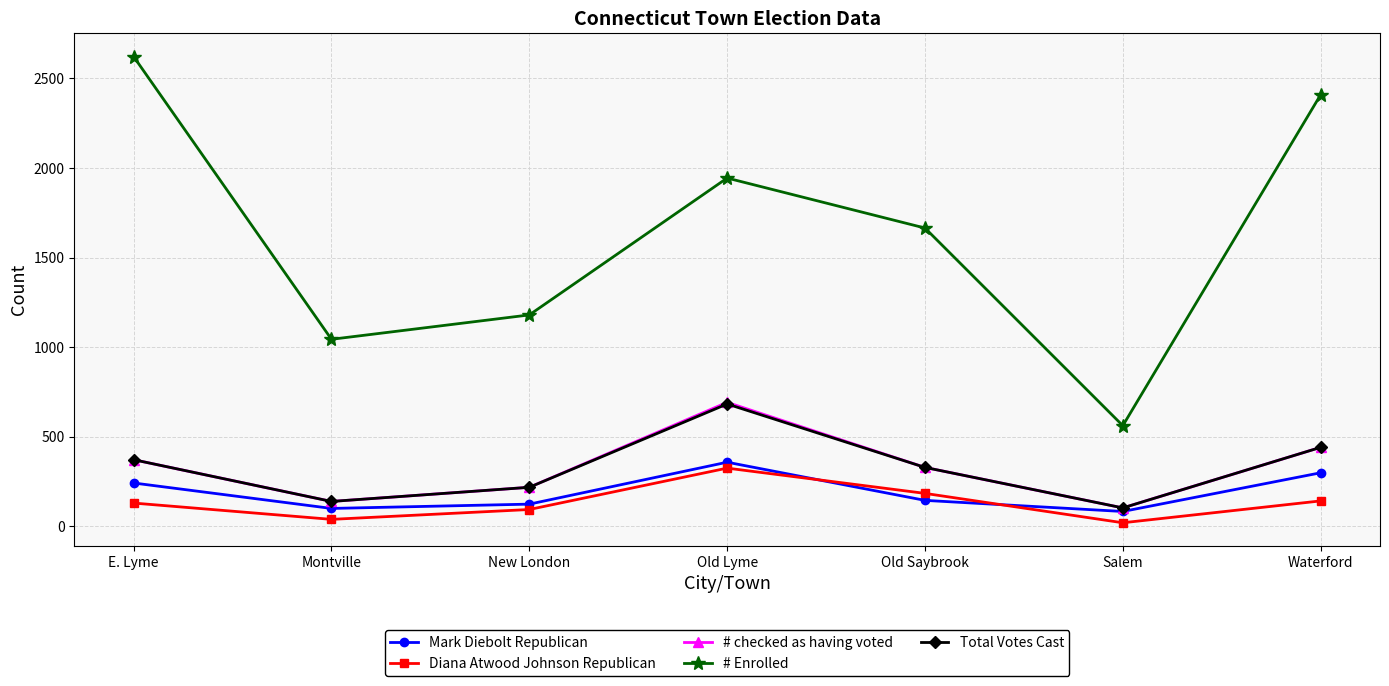

What is the sum of all # checked as having voted values?

2294